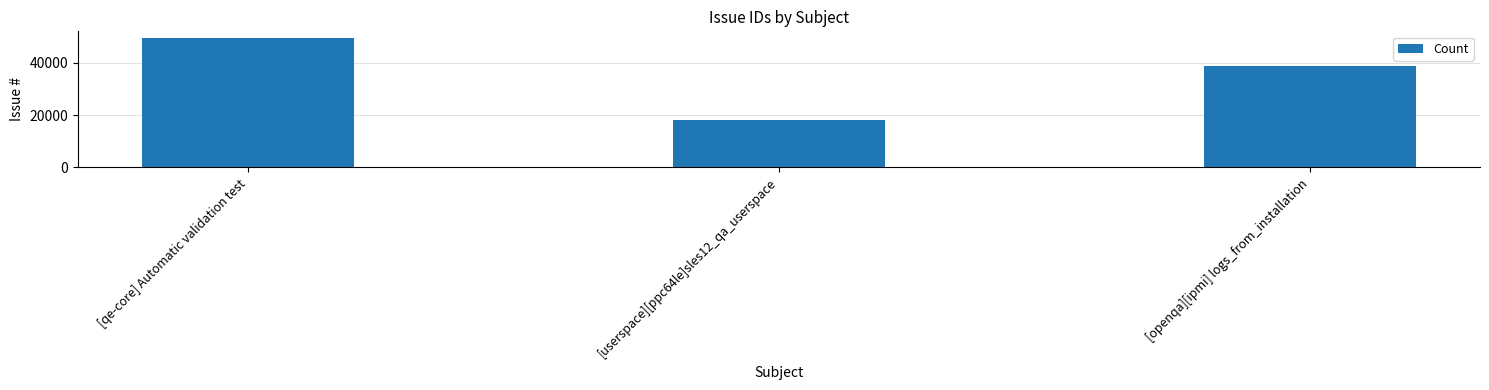

What position from the right is [openqa][ipmi] logs_from_installation?

1